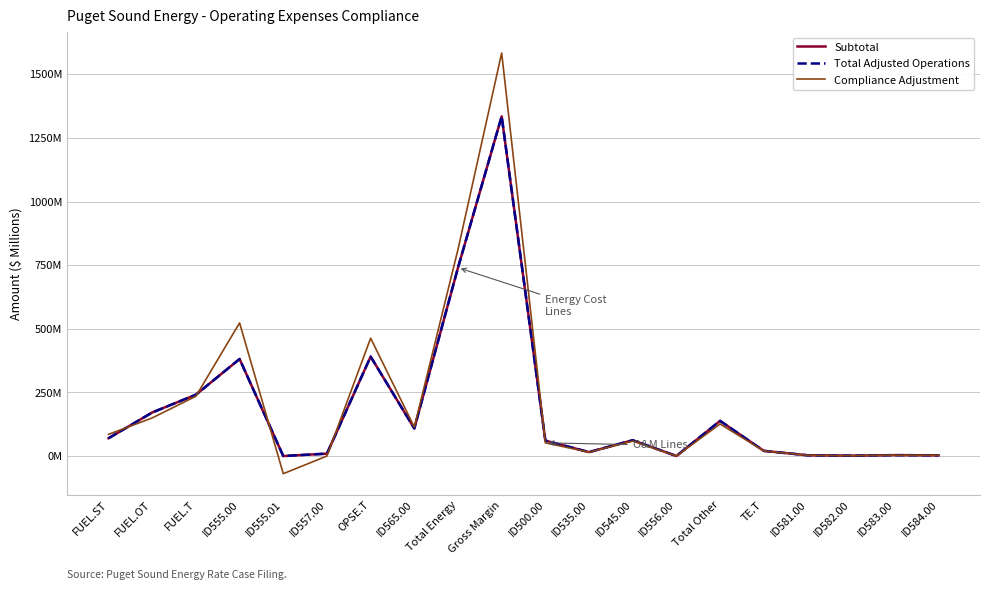

How many interior local valleys does the Subtotal series have?

5